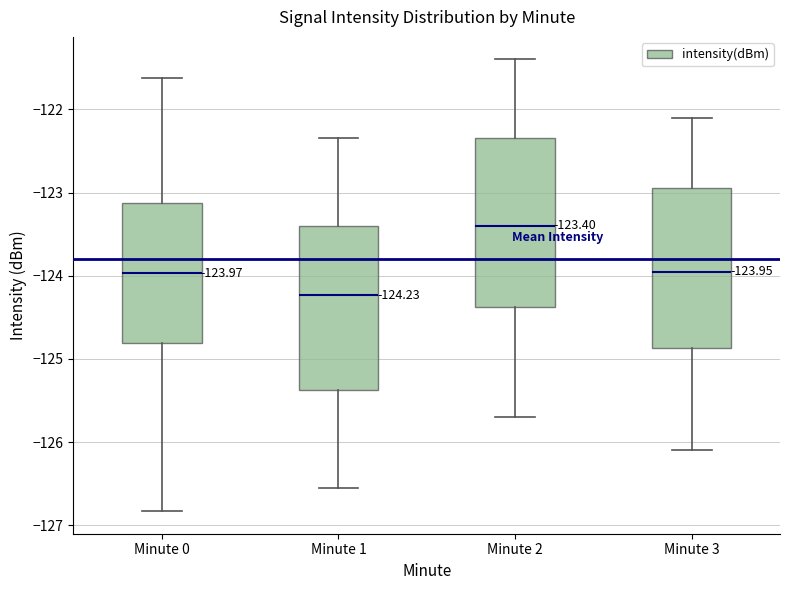

Which box's median line is the highest?

Minute 2